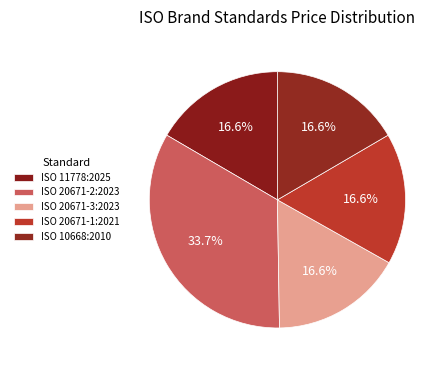

Which slice is the smallest?

ISO 11778:2025